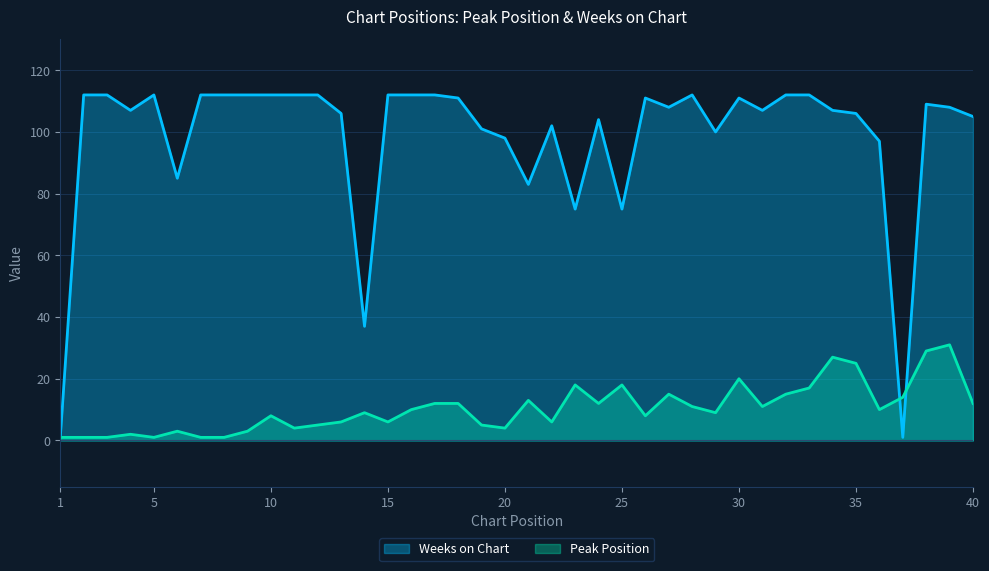

How many interior local valleys does the Peak Position series have?

10